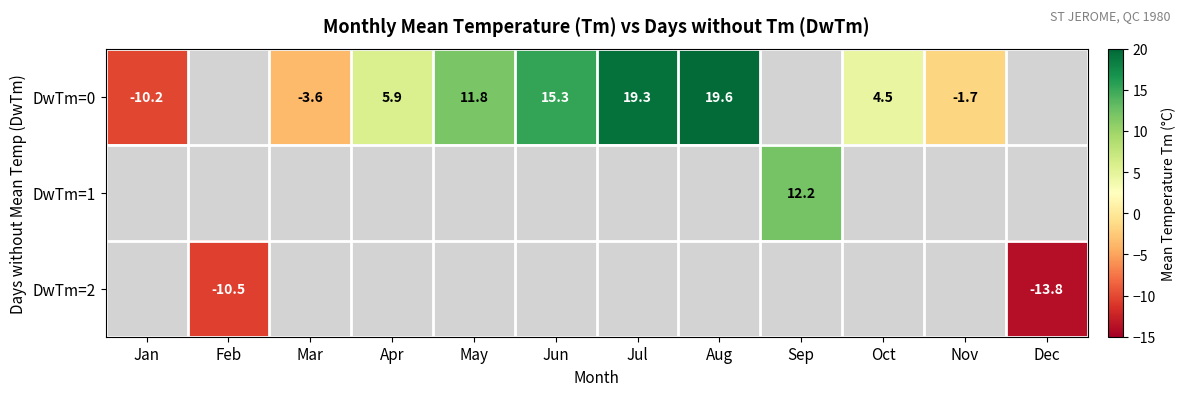

What is the difference between the DwTm=0 values at Apr and Oct?

1.4